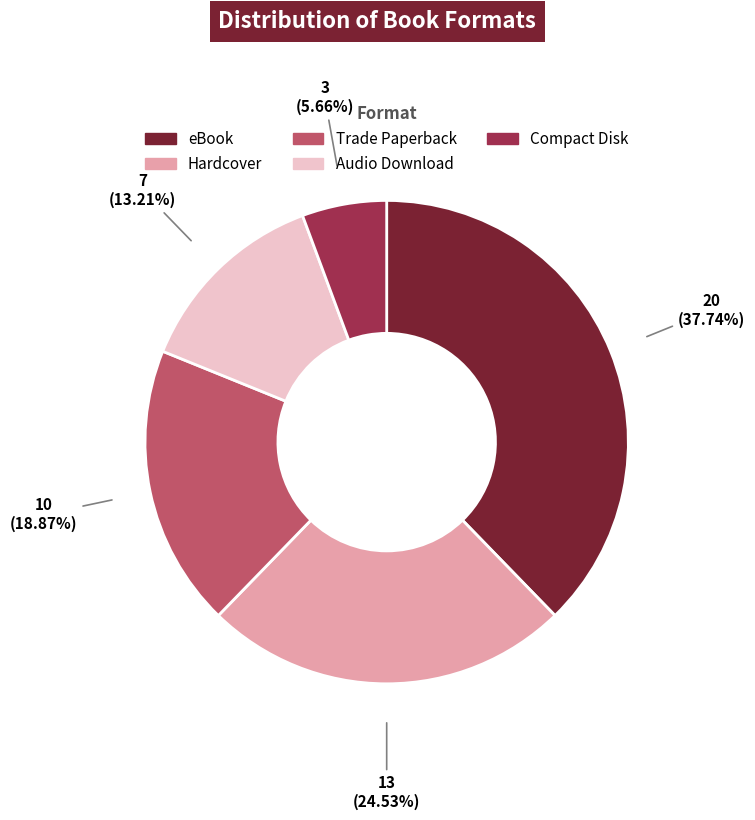

What is the total percentage of Compact Disk and Trade Paperback?

24.5%